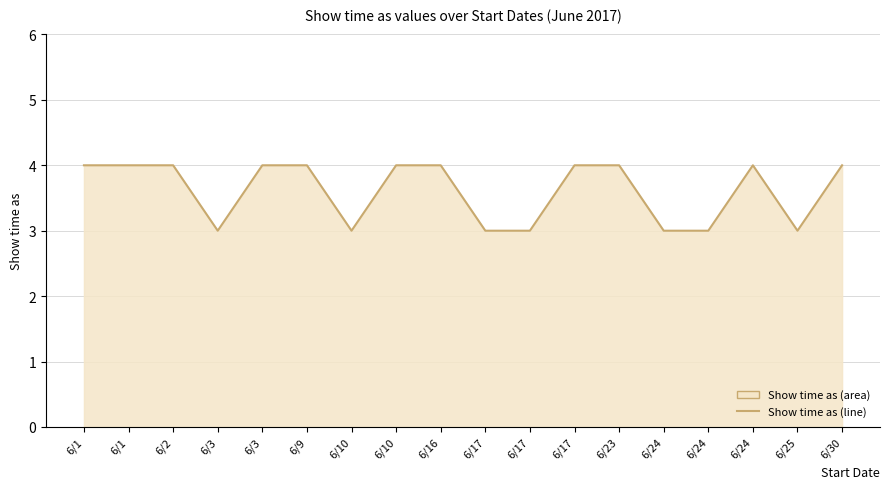

Reading left to right, what are all the values shown in this chart?

4	4	4	3	4	4	3	4	4	3	3	4	4	3	3	4	3	4